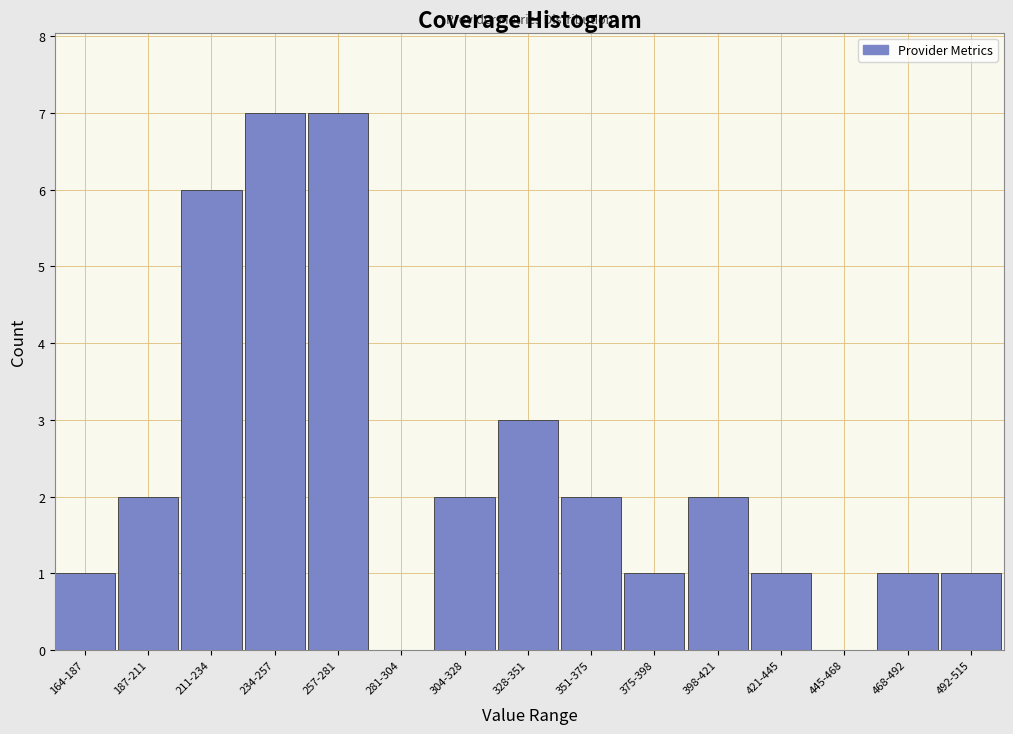

Reading right to left, what are all the values shown in this chart?

492-515=1	468-492=1	445-468=0	421-445=1	398-421=2	375-398=1	351-375=2	328-351=3	304-328=2	281-304=0	257-281=7	234-257=7	211-234=6	187-211=2	164-187=1